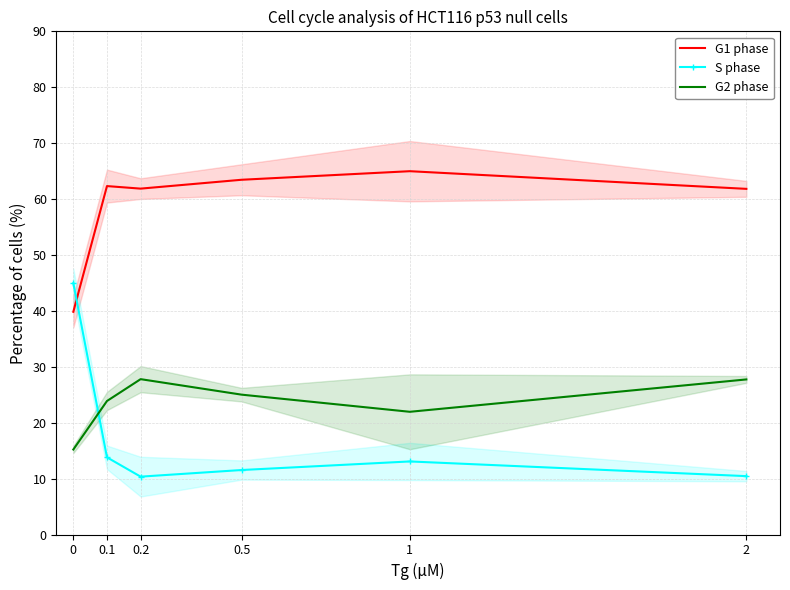

List the series in order of their peak value, lowest first.

G2 phase, S phase, G1 phase